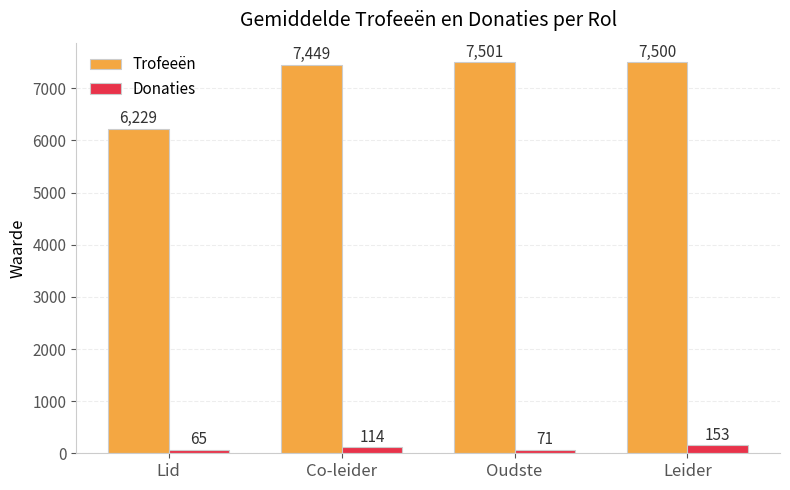

Reading right to left, transcribe all the data shown in this chart.

Trofeeën: 7500	7501	7449	6229
Donaties: 153	71	114	65